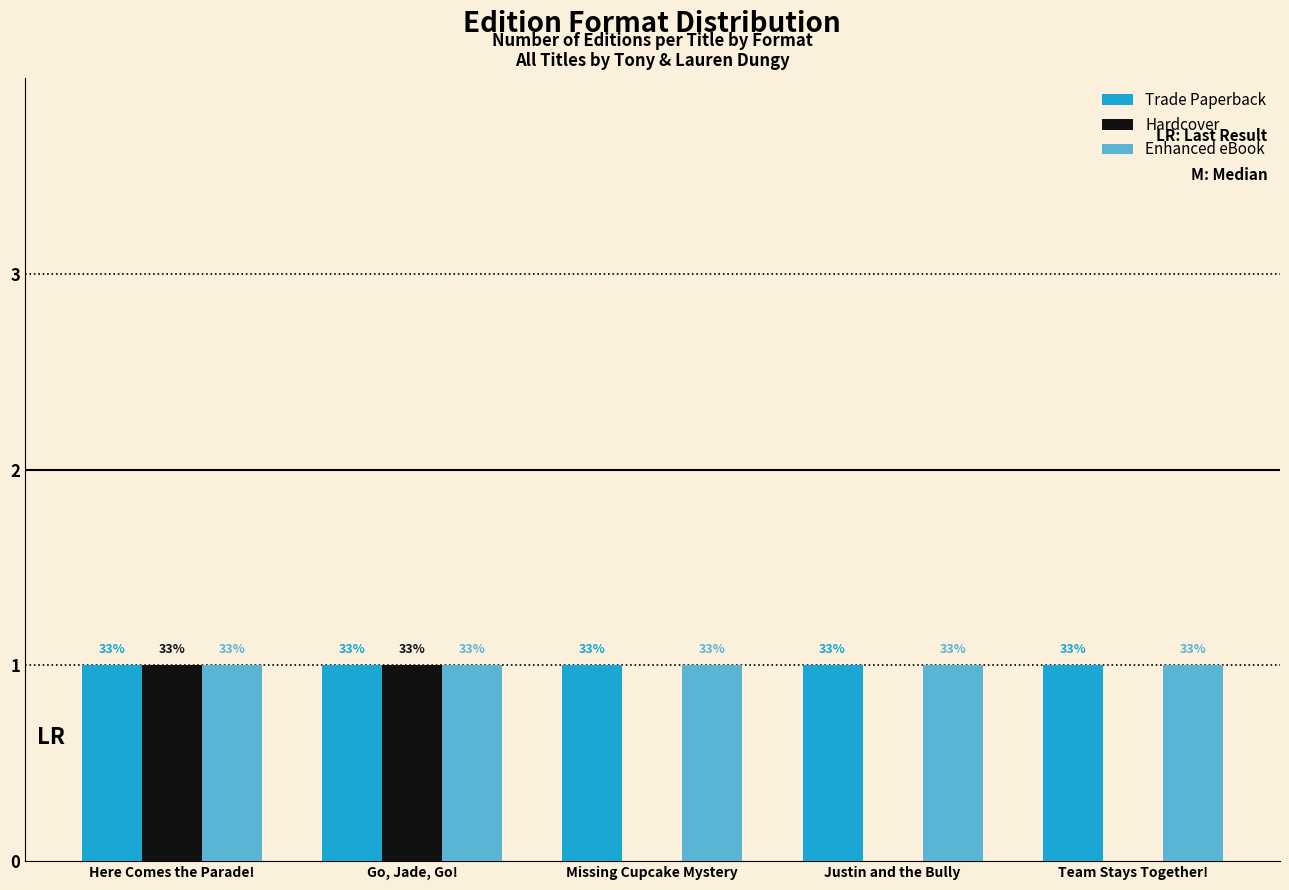

The Trade Paperback series shows 1 at Go, Jade, Go!. True or false?

True